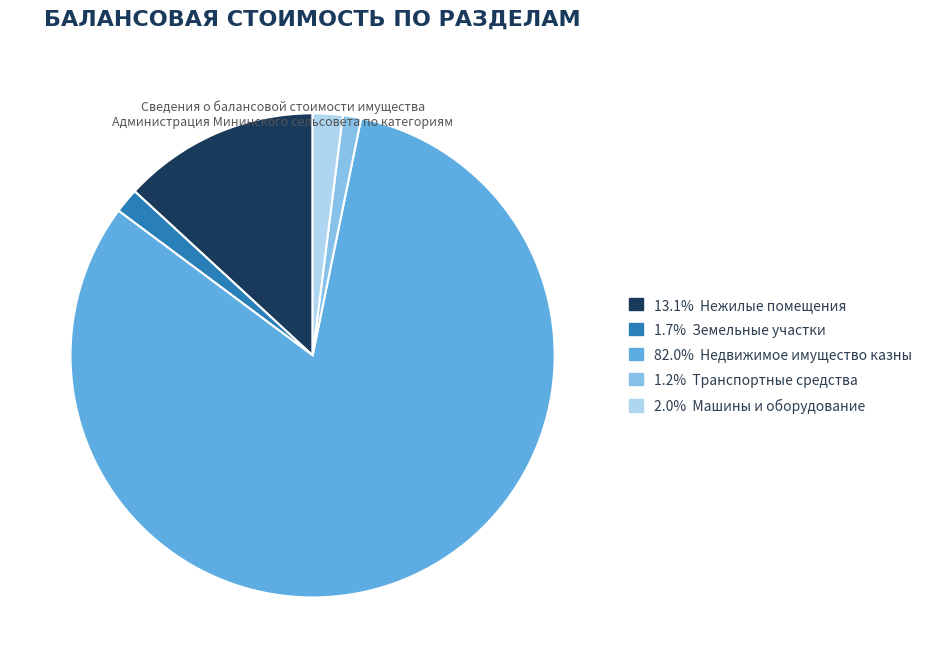

Does any single category account for the majority?

Yes